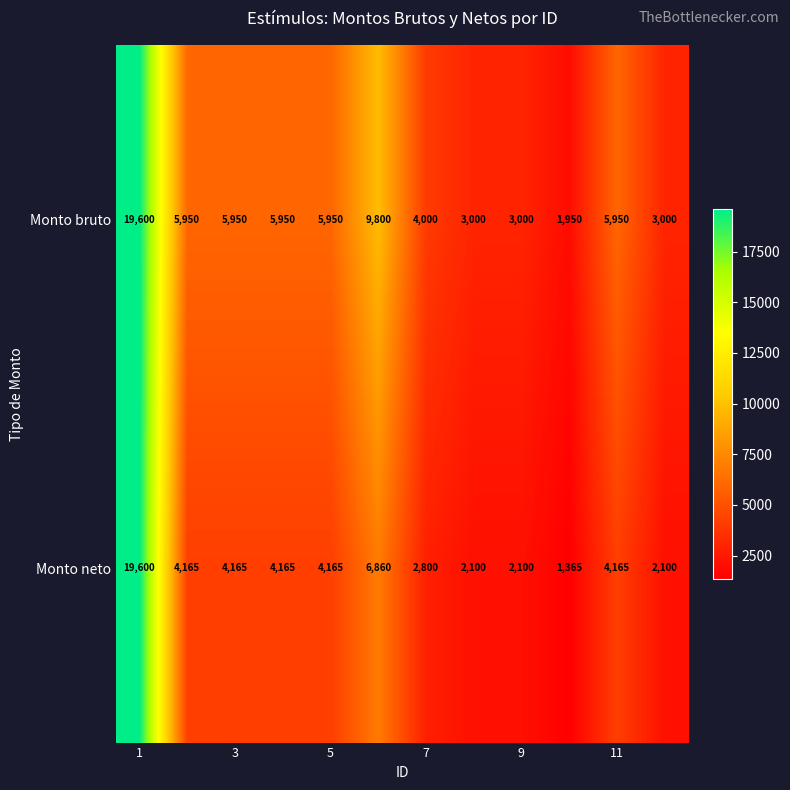

What is the smallest value displayed?

1365